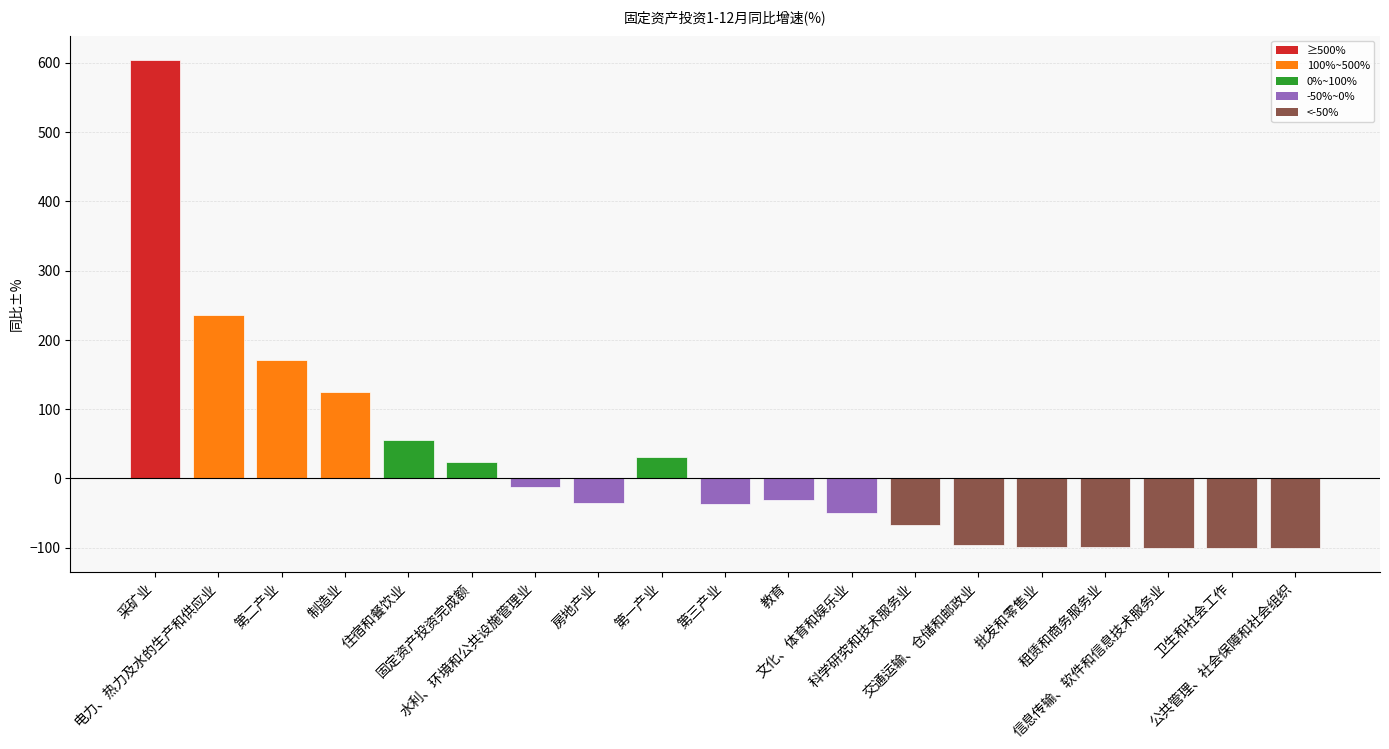

True or false: the data shows -9.8 at 房地产业.

False